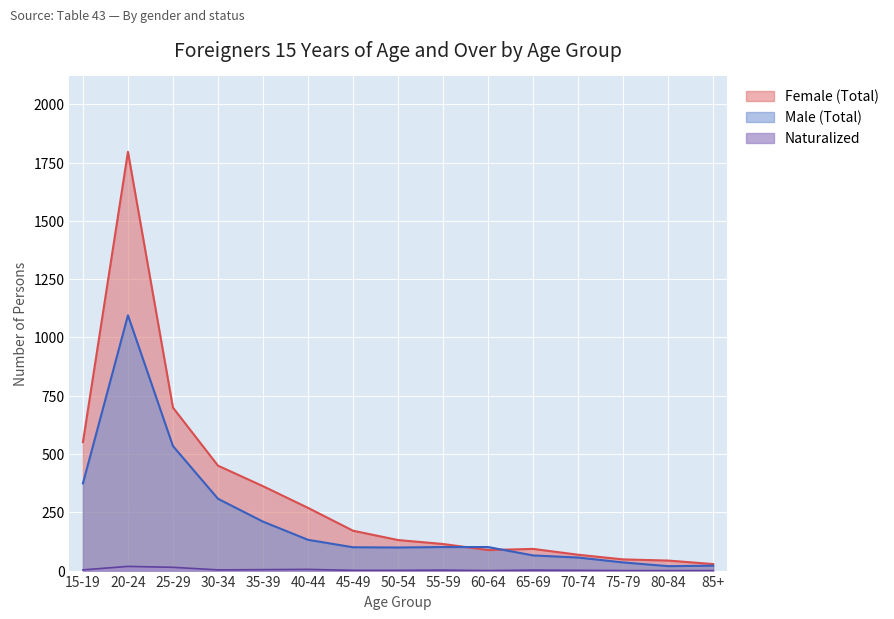

How many intersections are there between Female (Total) and Male (Total)?

2